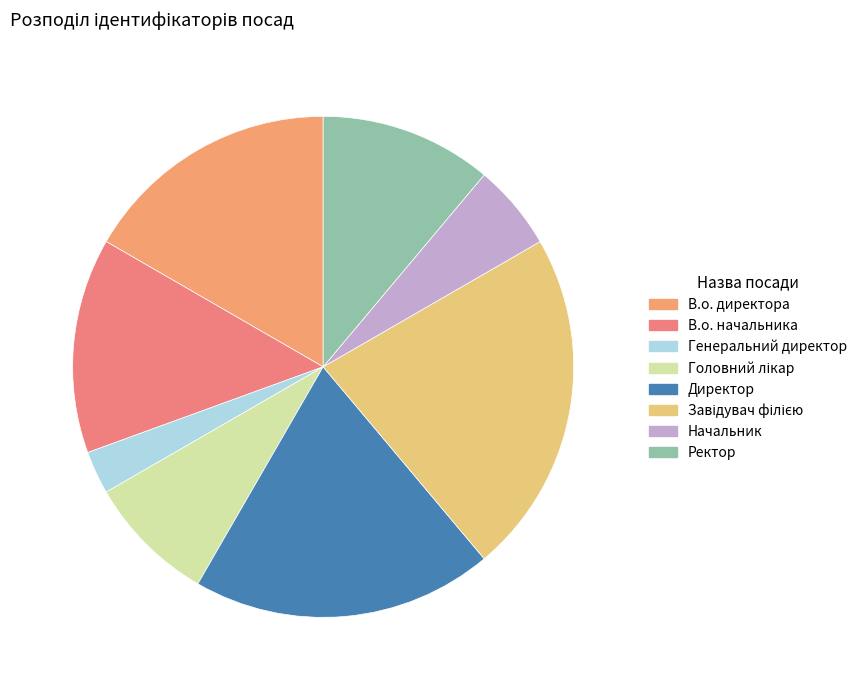

How many segments does this pie chart have?

8